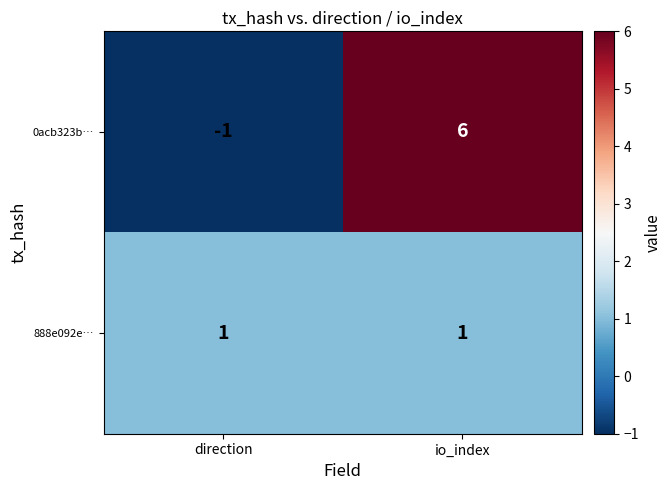

Count the number of categories in the chart.

2